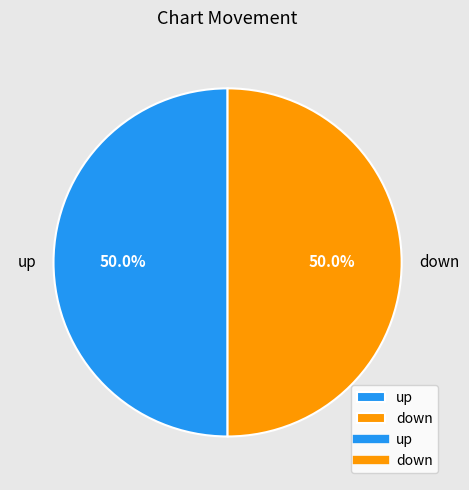

Approximately how many times larger is the value at down compared to up?

1.0